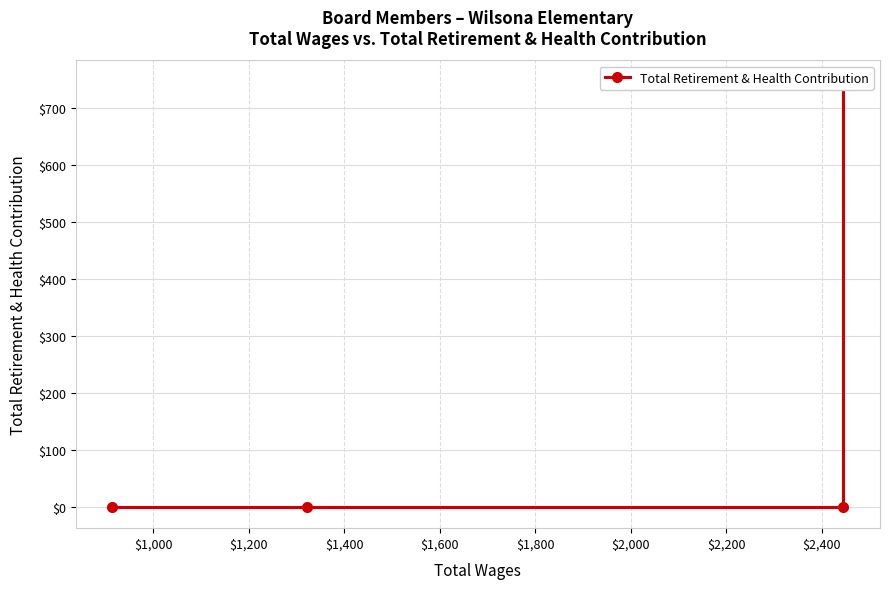

The chart shows a value of 0 at $1,600. True or false?

True